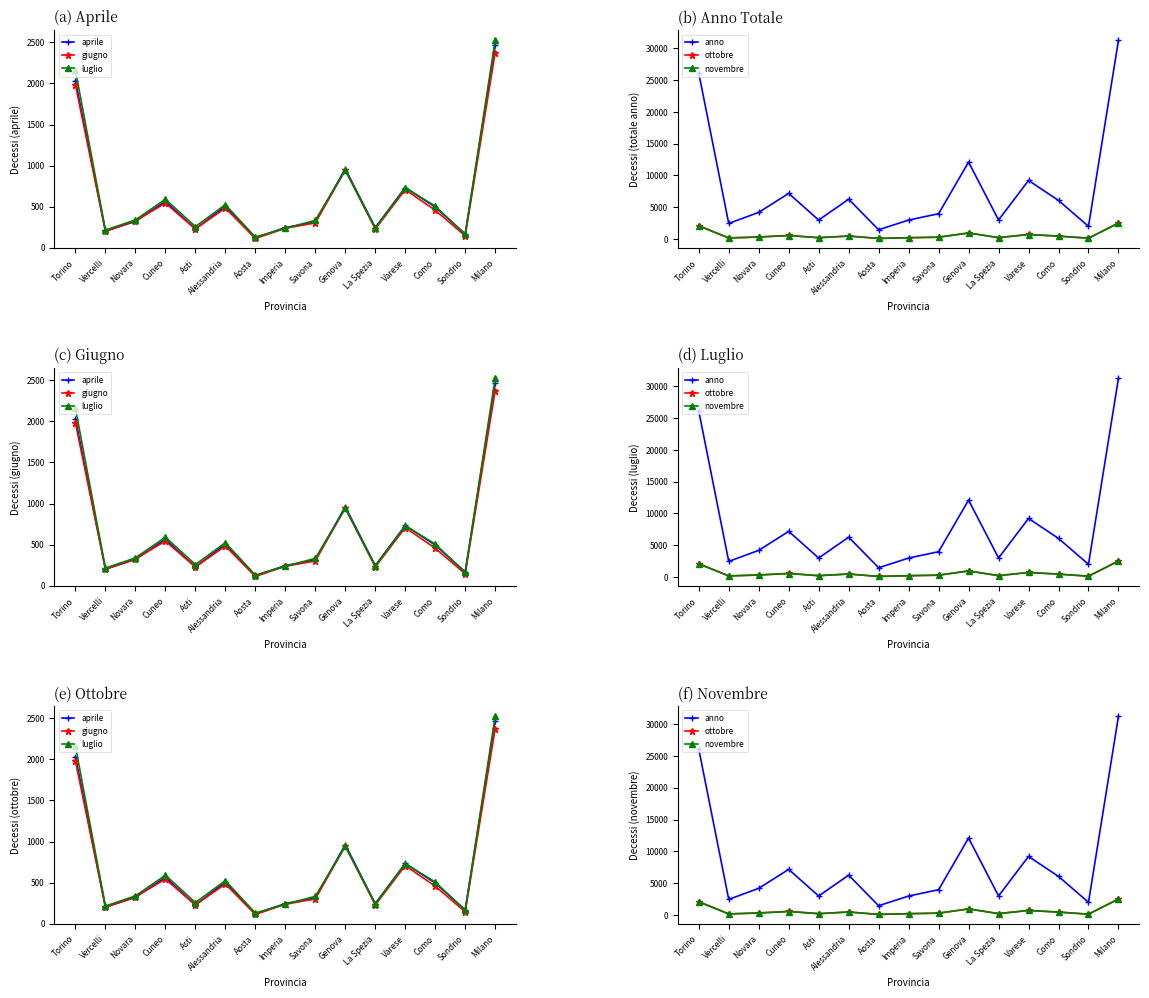

The value of aprile at Como is 494.0. True or false?

True